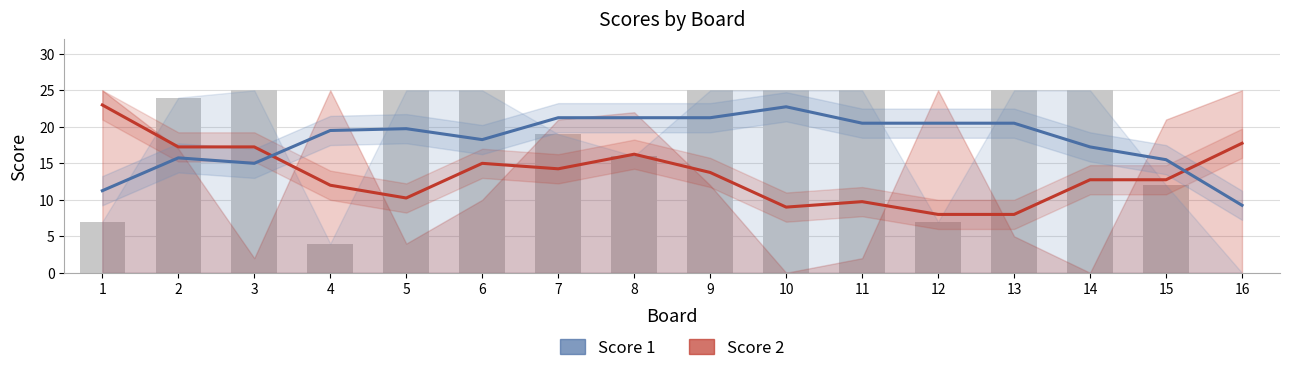

What are all the series names shown in the legend?

Score 2, Score 1